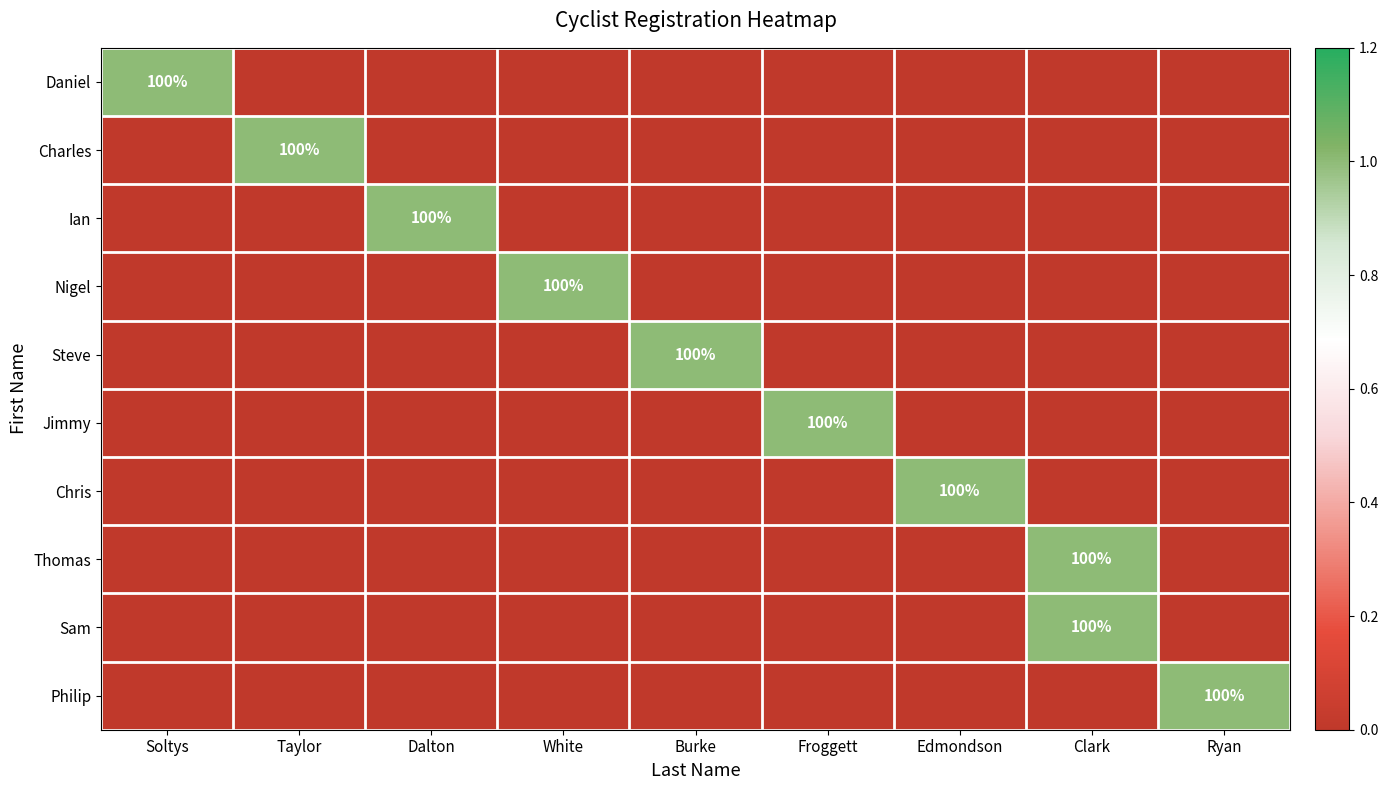

What is the spread (max minus min) of values at Burke?

1